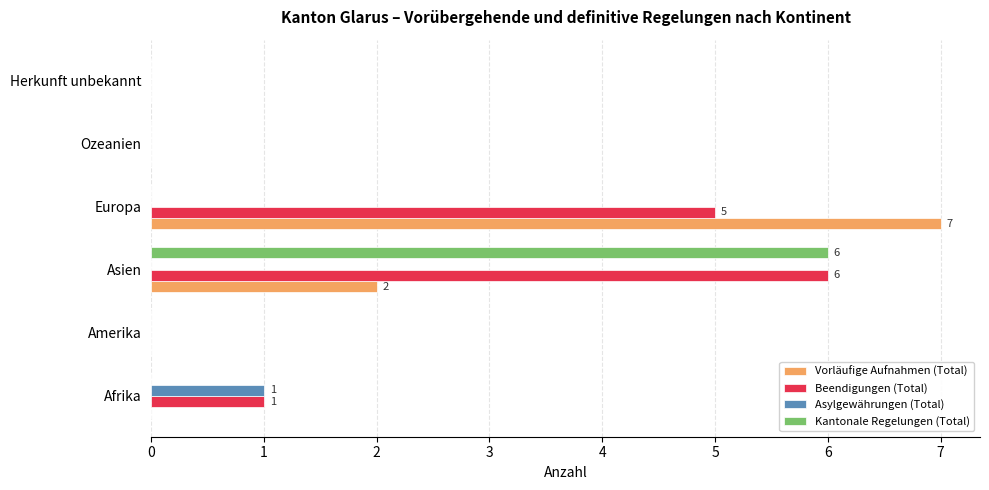

True or false: Vorläufige Aufnahmen (Total) has a value of 1 at Asien.

False